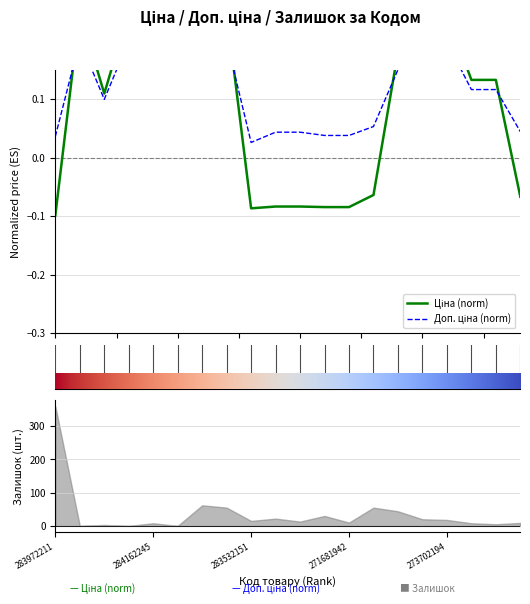

List the series in order of their overall mean, highest first.

Доп. ціна (norm), Ціна (norm)